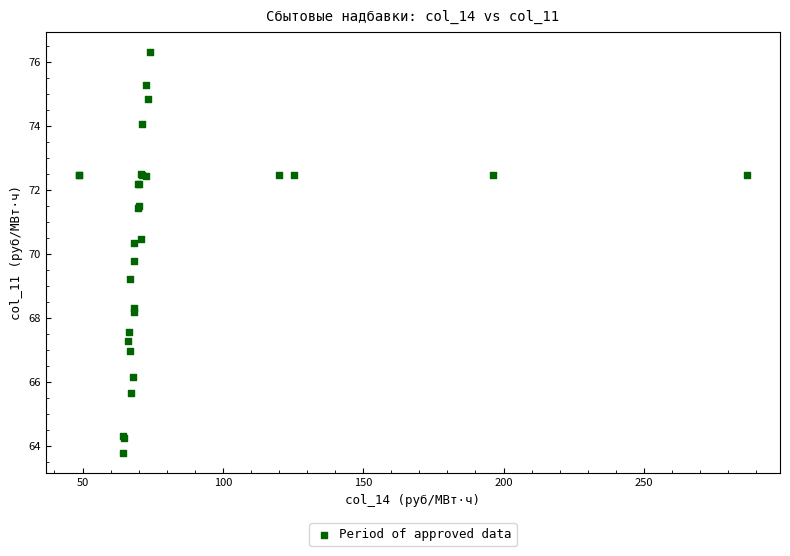

What Y value in the scatter plot is closest to 70?

69.8